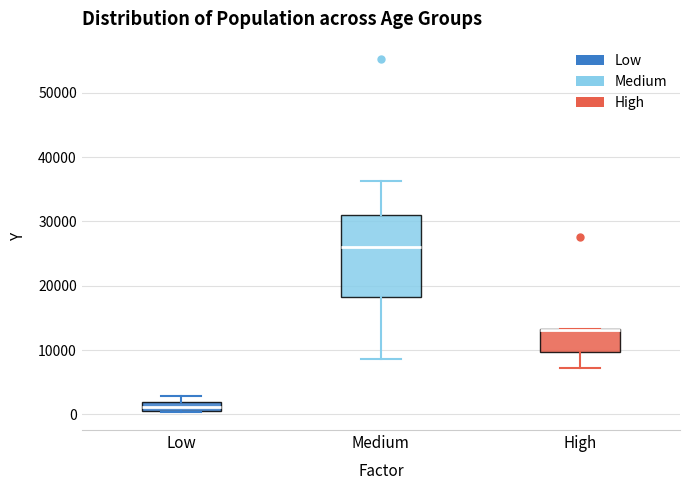

Where does the median line of the box for Medium sit on the y-axis? The values are not printed on the chart, so give them approximately, as read against the axis.

26000